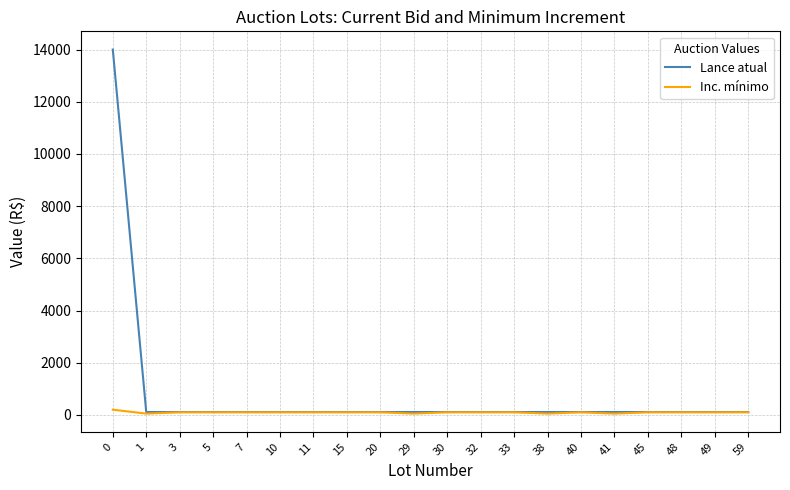

Rank the series by their average value, from highest to lowest.

Lance atual, Inc. mínimo